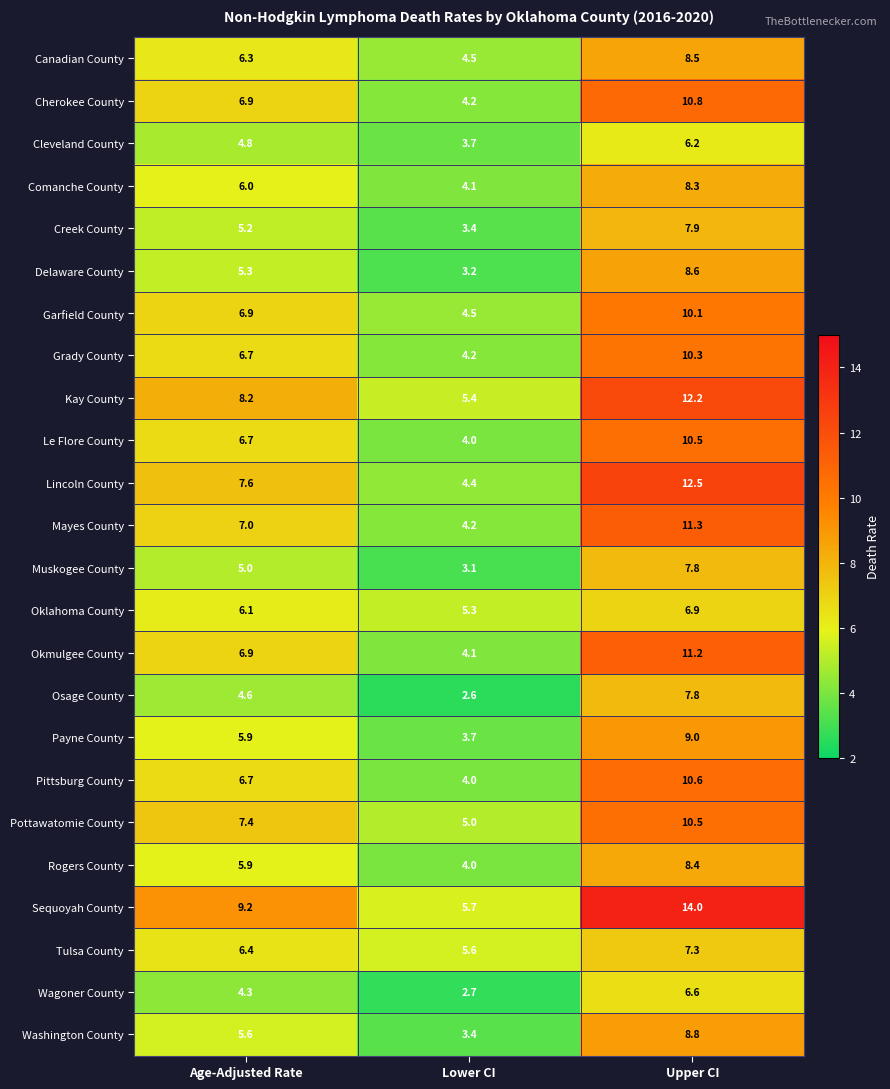

What is the spread (max minus min) of values at Age-Adjusted Rate?

4.9